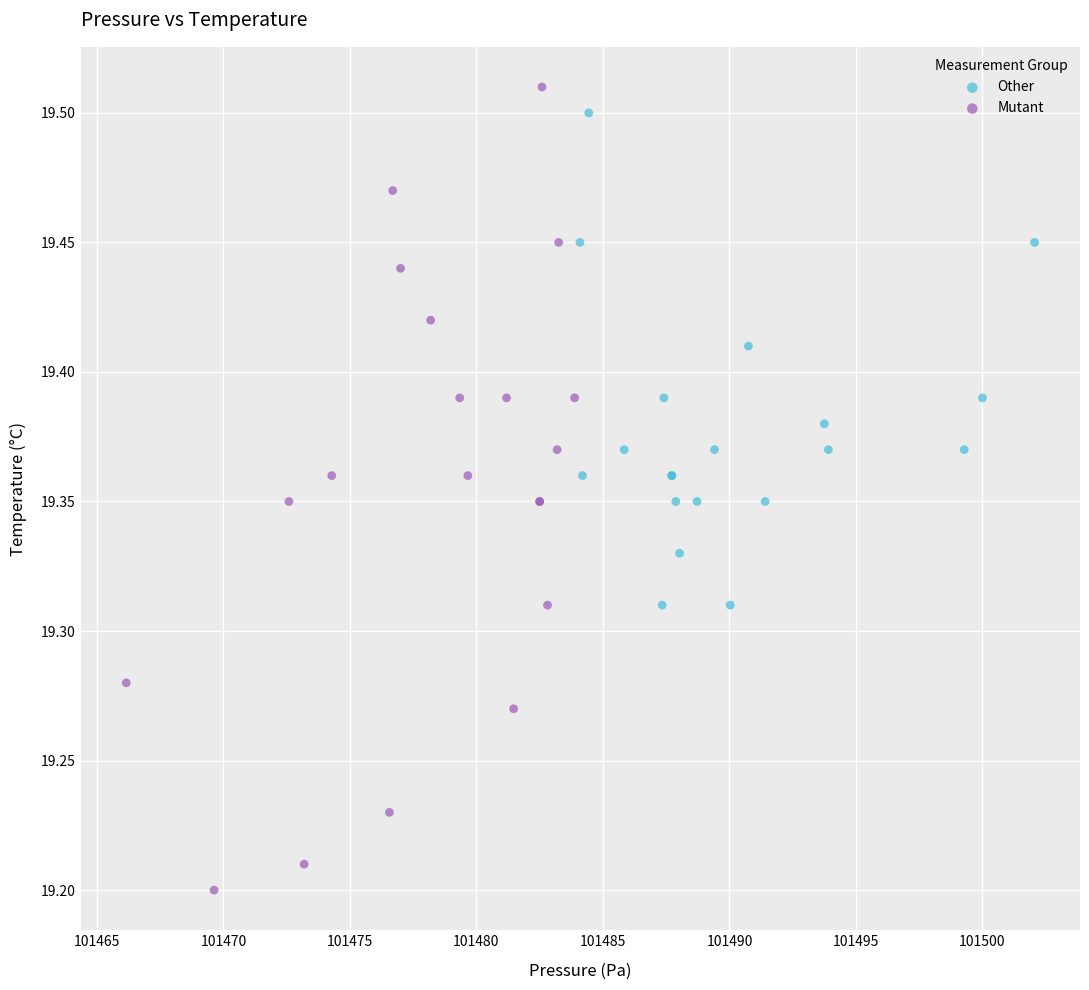

Which series contains the lowest Y value?

Mutant